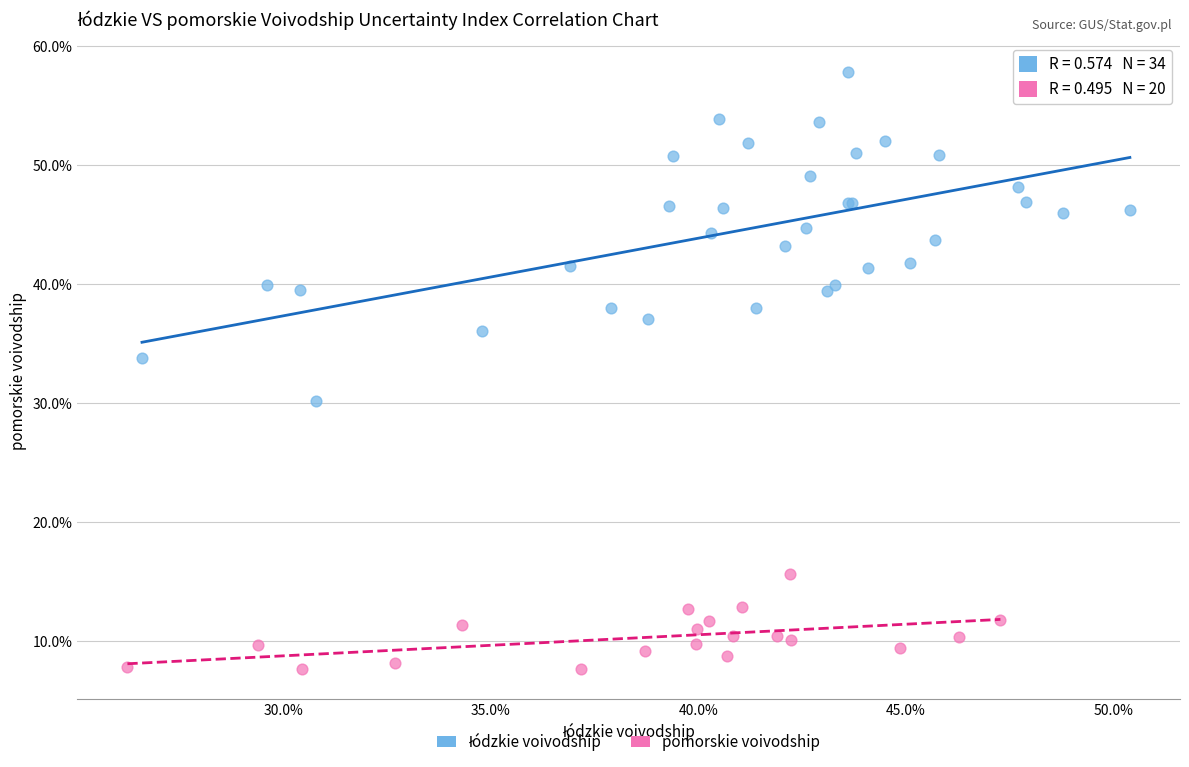

Which series reaches the minimum Y coordinate?

pomorskie voivodship